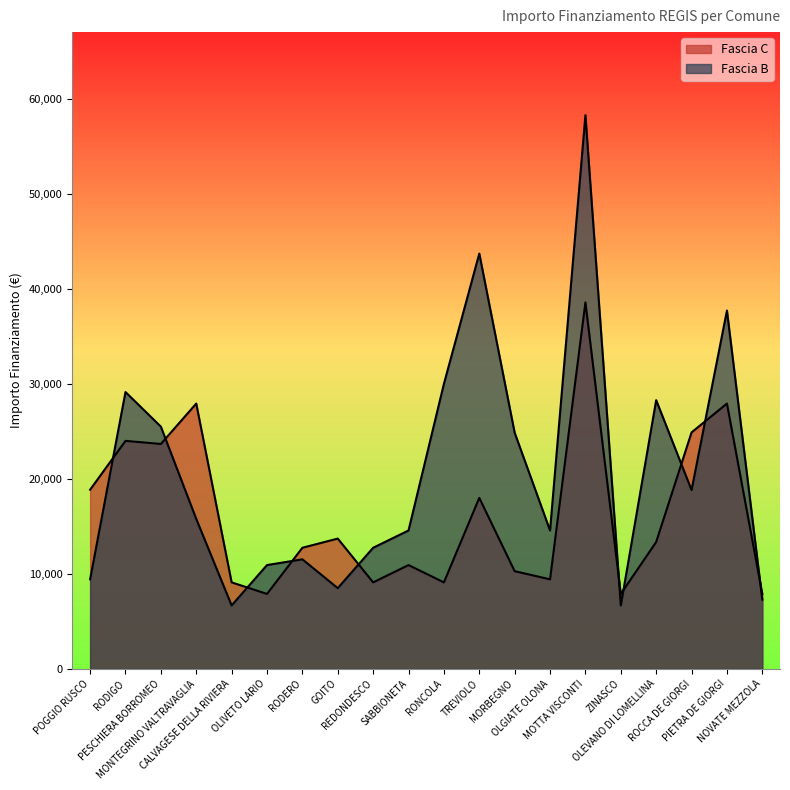

What is the approximate value of Fascia B at REDONDESCO, to the nearest 100?

12700